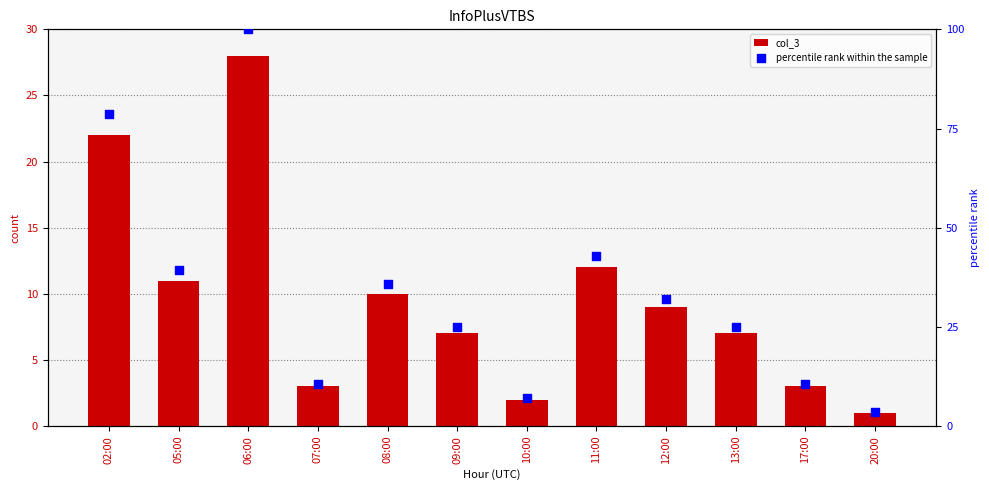

Which series has the widest spread of Y values?

percentile rank within the sample